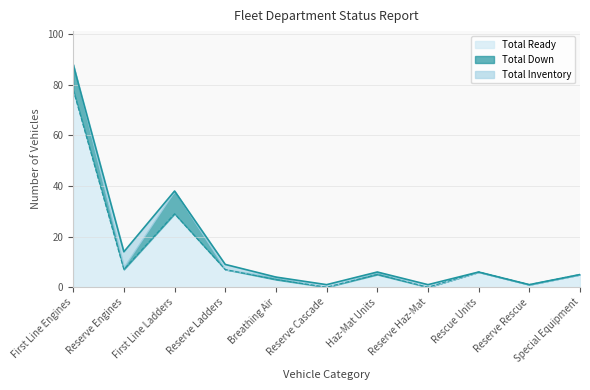

The Total Ready series shows 78 at First Line Engines. True or false?

True